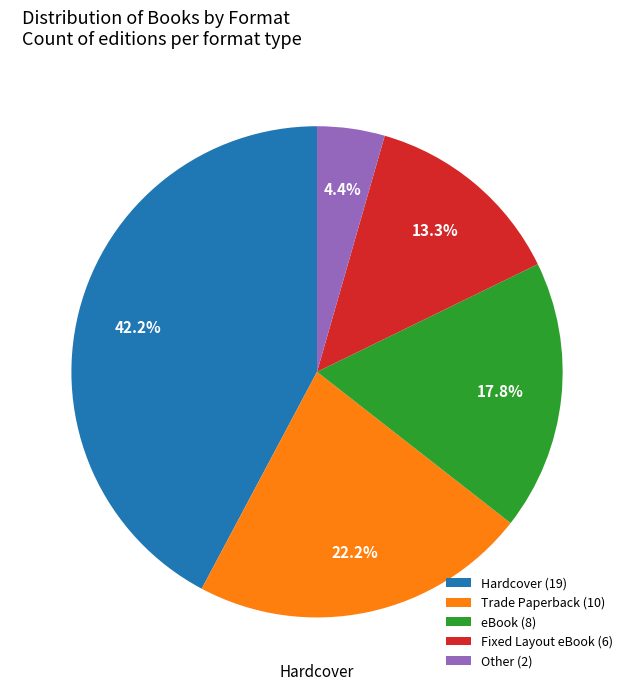

Does eBook represent more than half of the total?

No